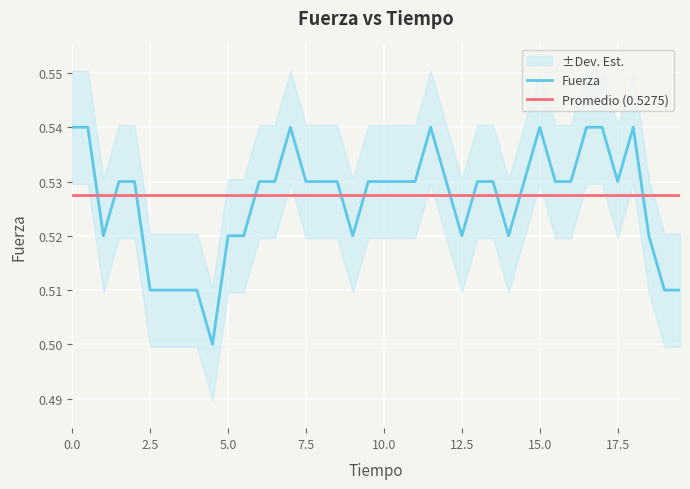

Reading left to right, list all the values displayed in this chart.

Fuerza: 0.5	0.5	0.5	0.5	0.5	0.5	0.5	0.5	0.5	0.5	0.5	0.5	0.5	0.5	0.5	0.5	0.5	0.5	0.5	0.5	0.5	0.5	0.5	0.5	0.5	0.5	0.5	0.5	0.5	0.5	0.5	0.5	0.5	0.5	0.5	0.5	0.5	0.5	0.5	0.5
Promedio (0.5275): 0.5	0.5	0.5	0.5	0.5	0.5	0.5	0.5	0.5	0.5	0.5	0.5	0.5	0.5	0.5	0.5	0.5	0.5	0.5	0.5	0.5	0.5	0.5	0.5	0.5	0.5	0.5	0.5	0.5	0.5	0.5	0.5	0.5	0.5	0.5	0.5	0.5	0.5	0.5	0.5